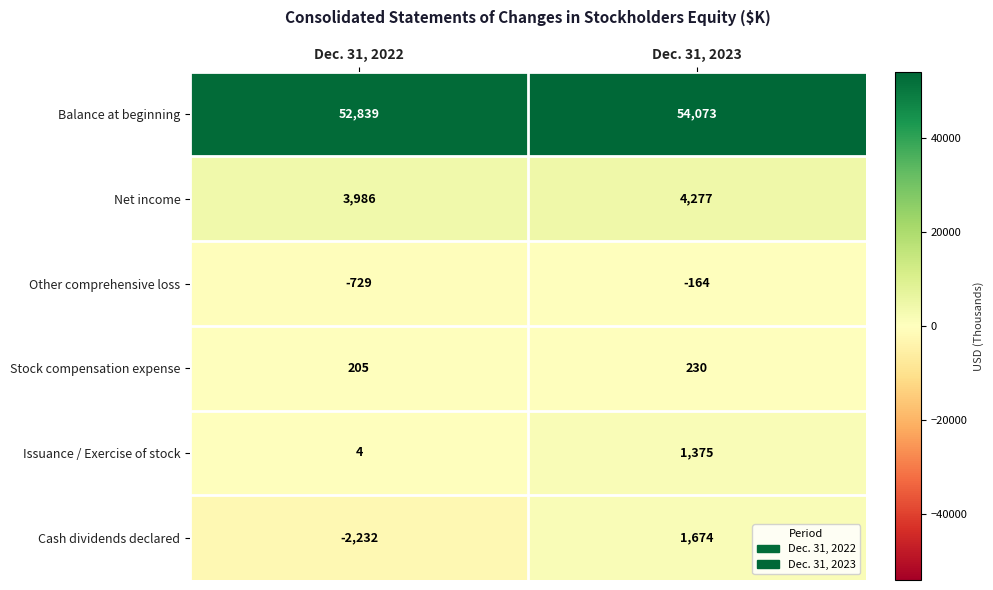

Is it true that Stock compensation expense equals 205 at Dec. 31, 2022?

True